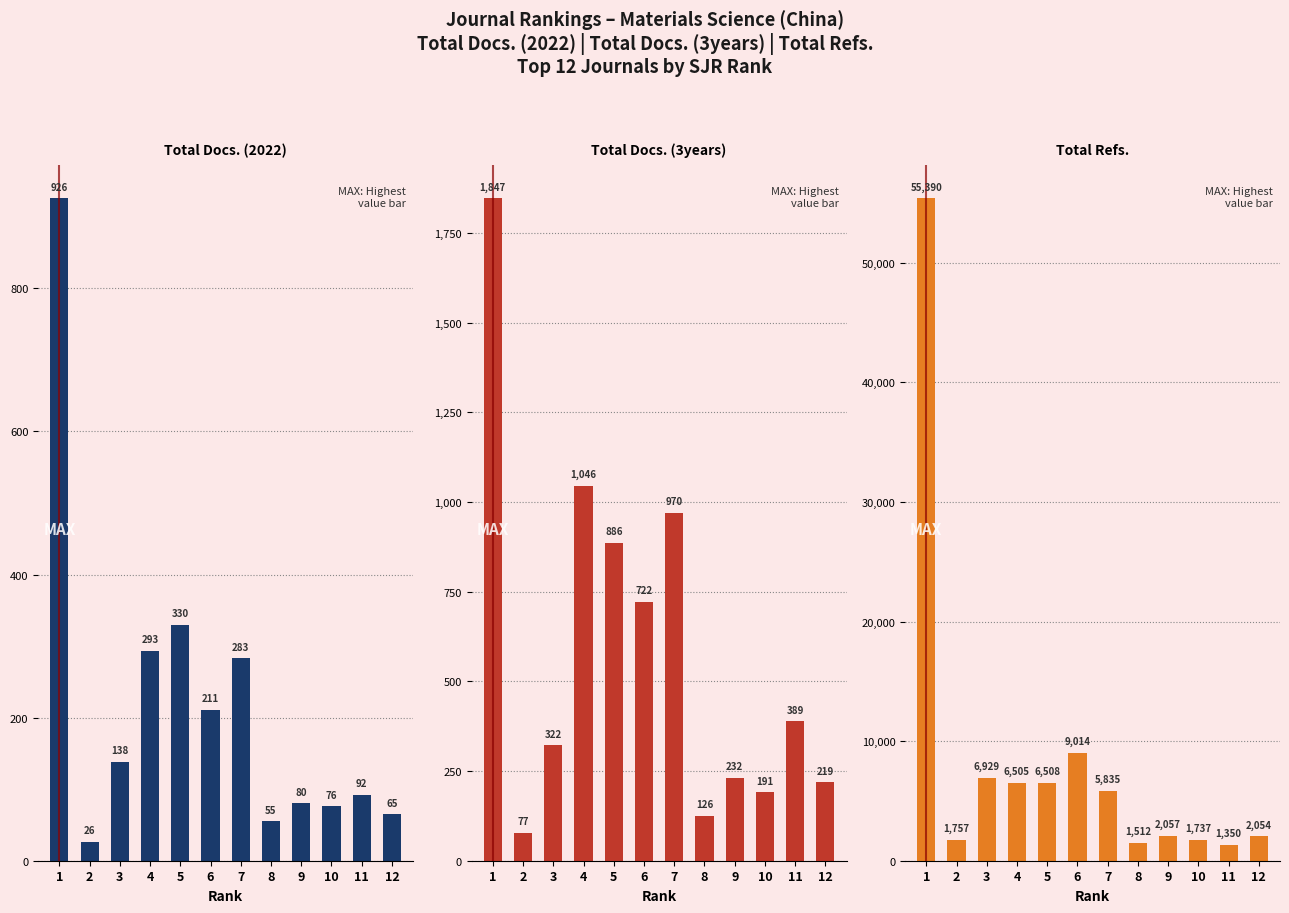

Which label corresponds to the smallest value in the chart?

2